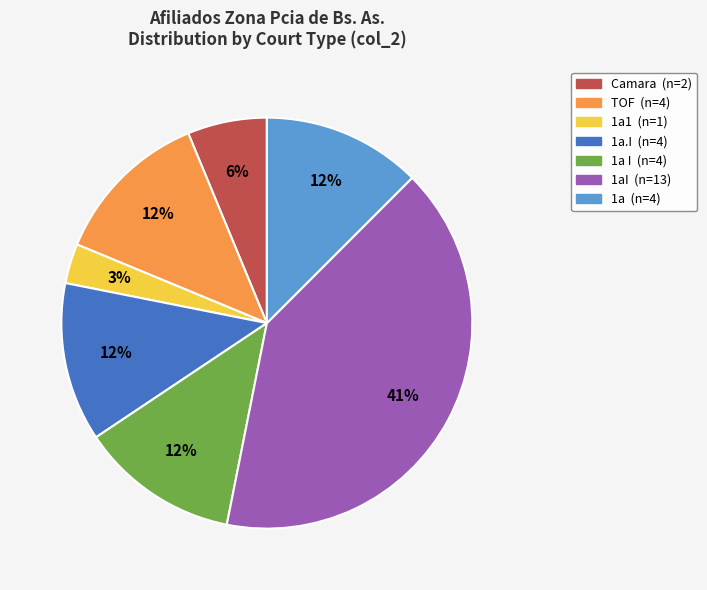

Is there any slice that represents more than half of the pie?

No